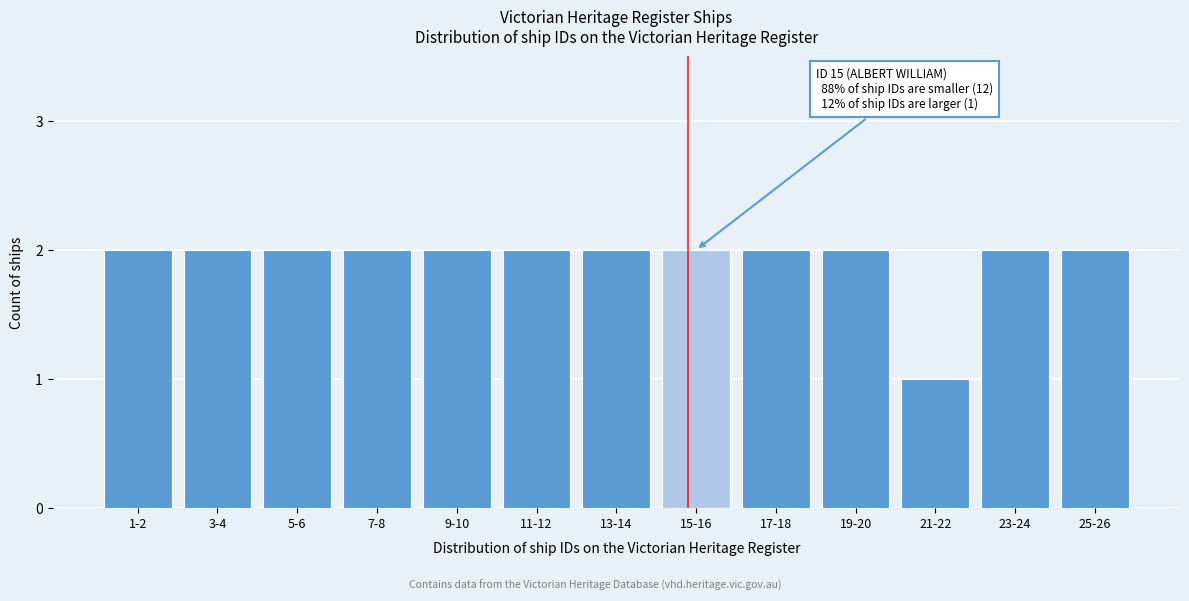

Reading left to right, list all the values displayed in this chart.

2	2	2	2	2	2	2	2	2	2	1	2	2